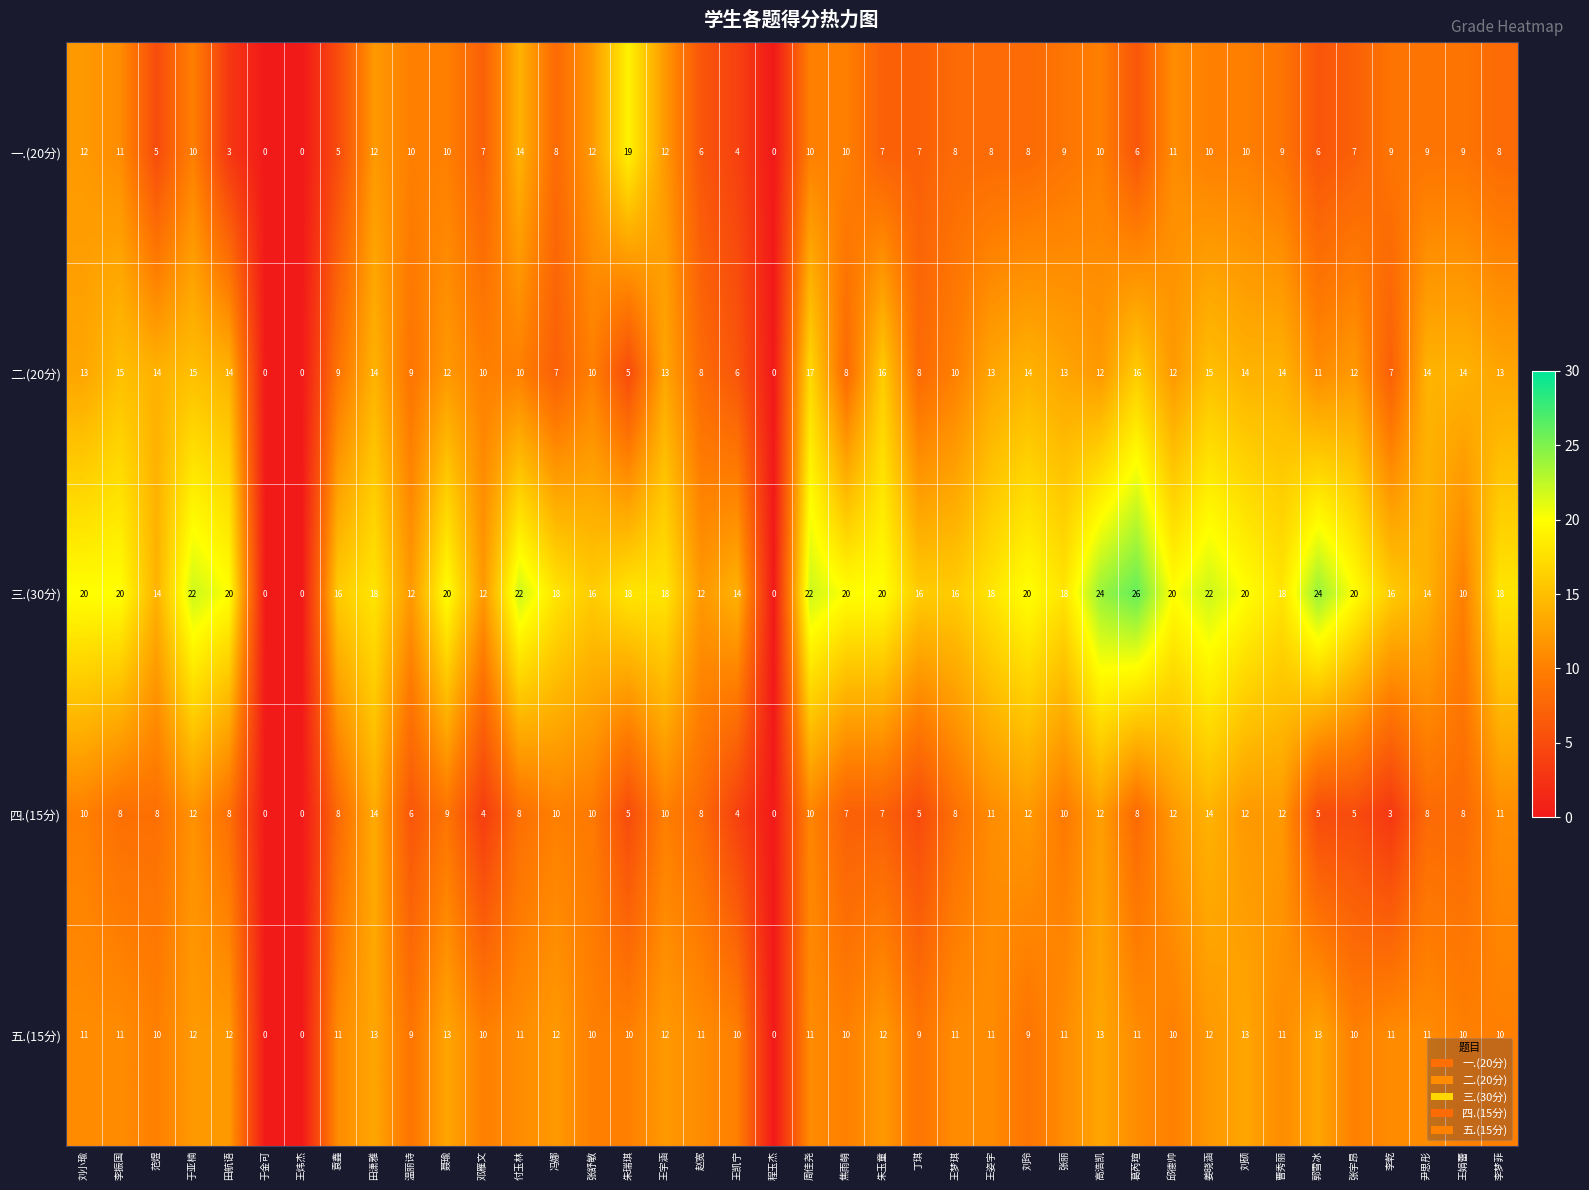

What is the sum of all 四.(15分) values?

322